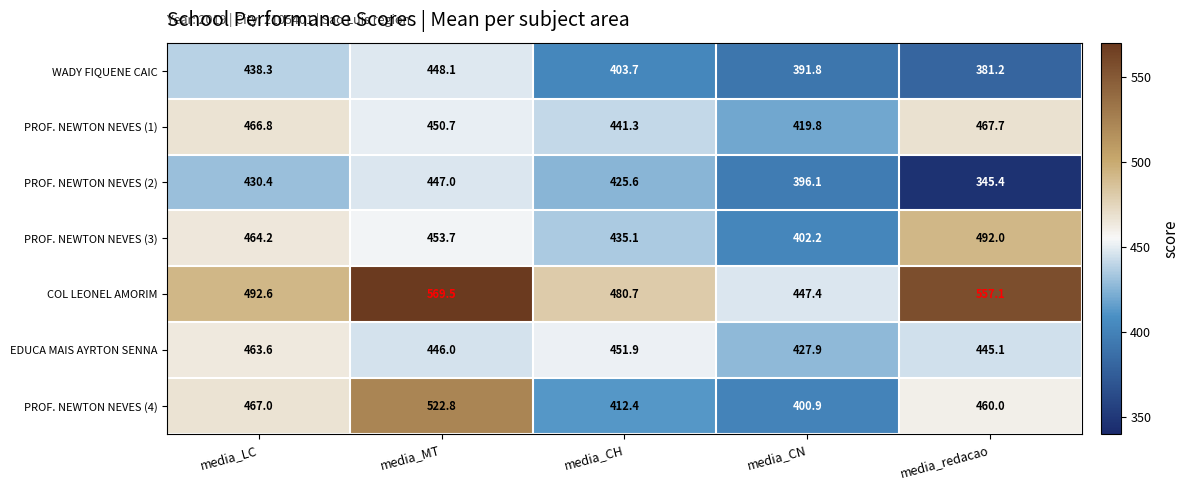

Is it true that COL LEONEL AMORIM equals 283.2 at media_redacao?

False